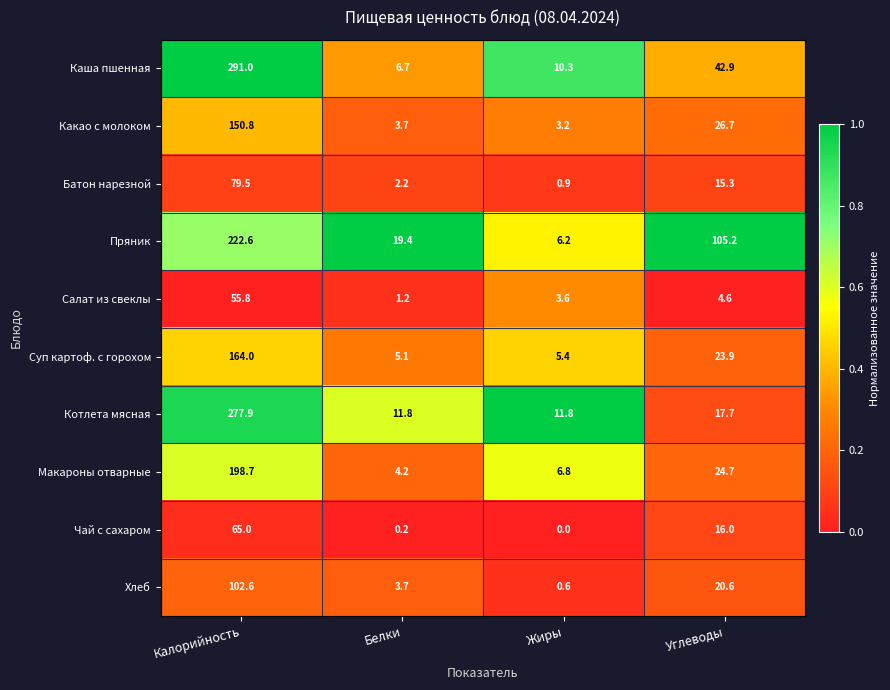

What is the total value across all series at Калорийность?

1607.9